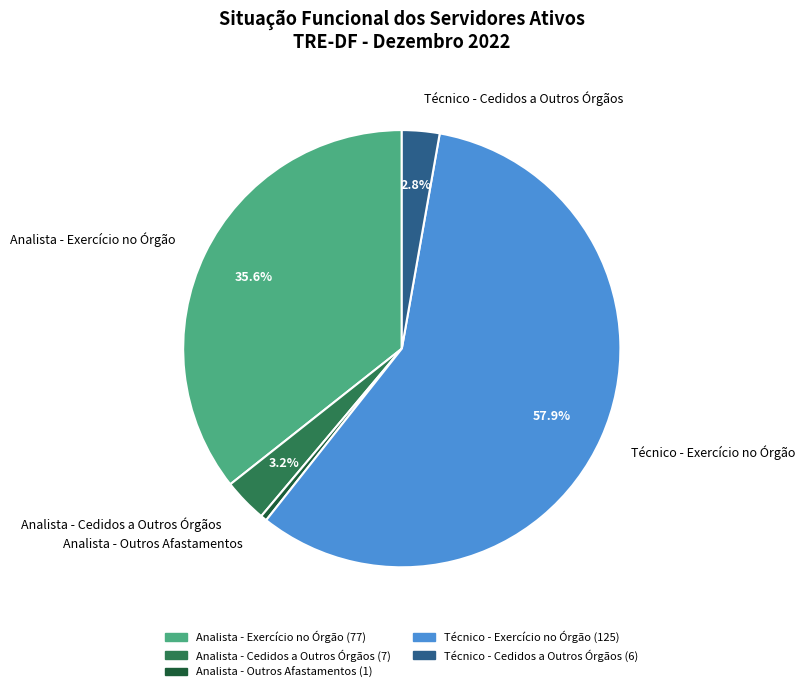

Which slice is the largest?

Técnico - Exercício no Órgão